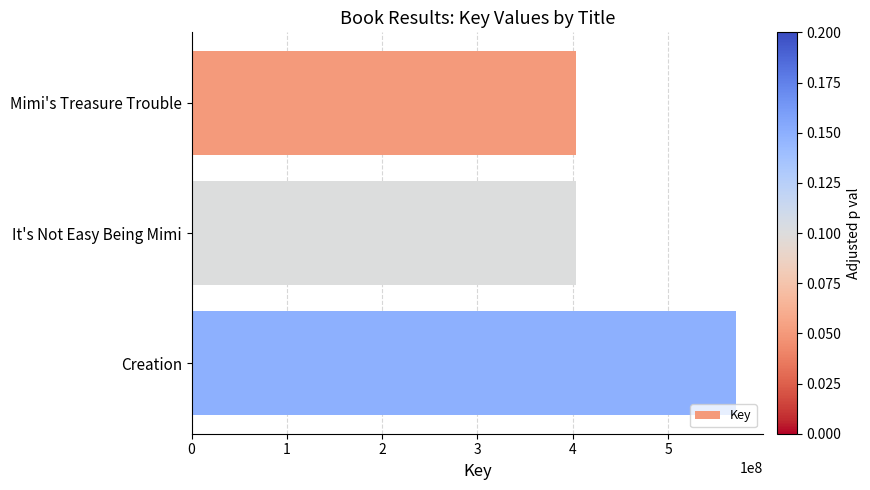

What is the change in value from It's Not Easy Being Mimi to Creation?

+167654057